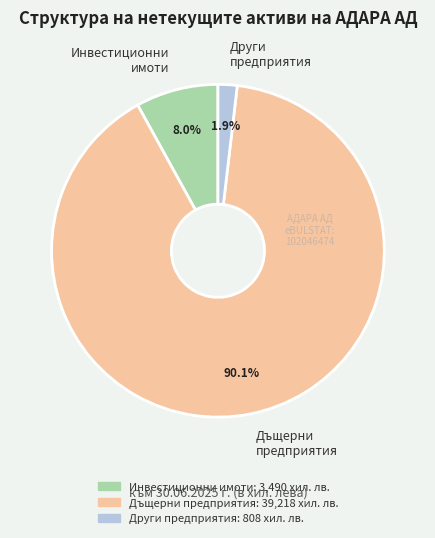

Rank the categories by value from highest to lowest.

Дъщерни предприятия, Инвестиционни имоти, Други предприятия